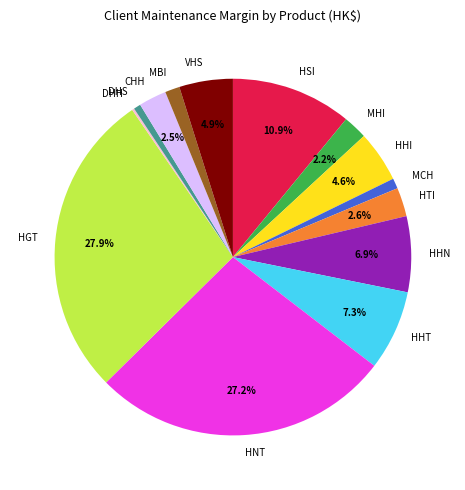

To the nearest percent, what is the combined percentage of HNT and HSI?

38%